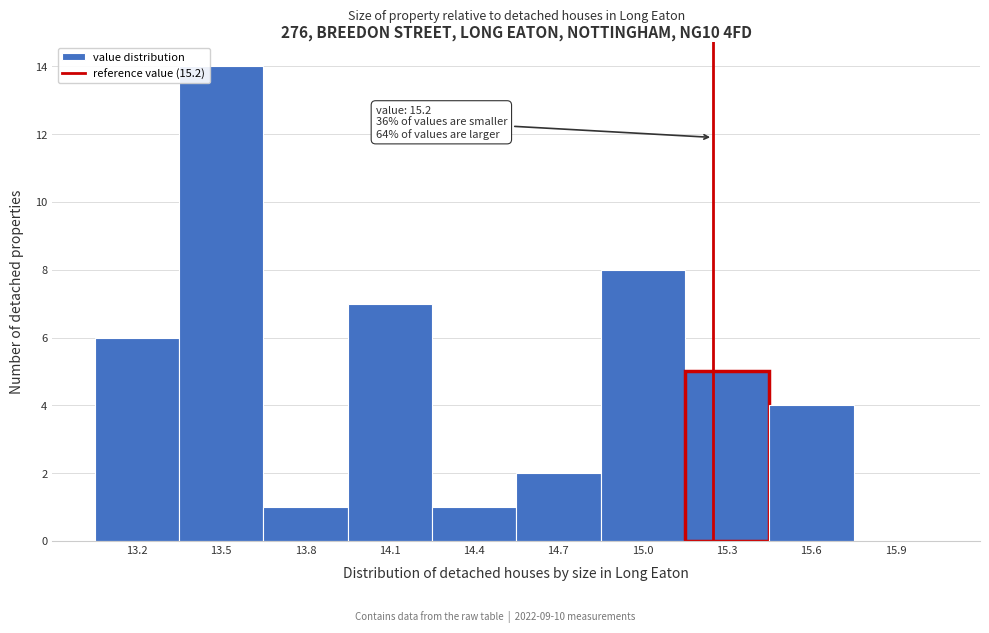

Reading left to right, extract all data points from this chart.

13.2=6	13.5=14	13.8=1	14.1=7	14.4=1	14.7=2	15.0=8	15.3=5	15.6=4	15.9=0